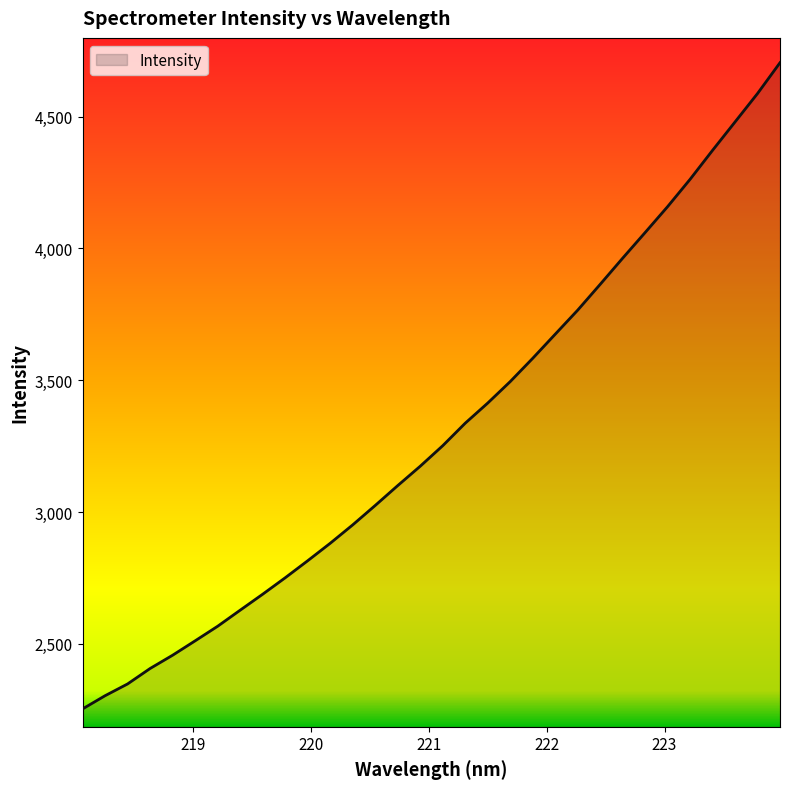

What is the smallest value displayed?

2253.4